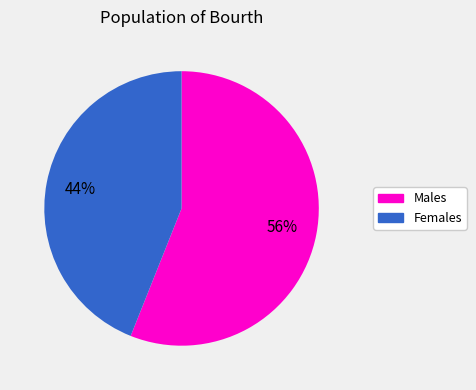

To the nearest percent, what is the difference between the largest and smallest slice percentages?

12%